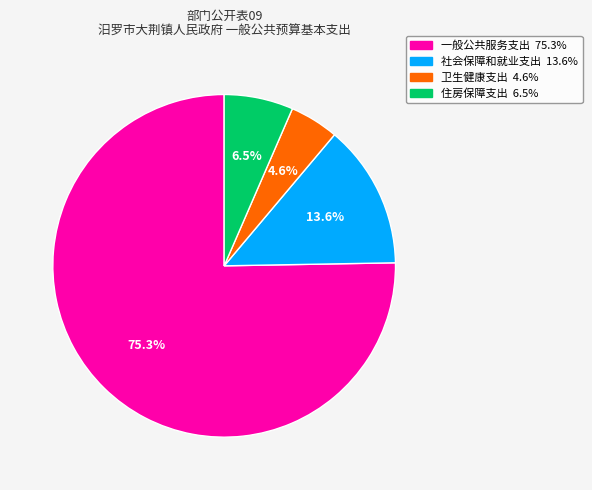

Rank the categories by value from lowest to highest.

卫生健康支出, 住房保障支出, 社会保障和就业支出, 一般公共服务支出